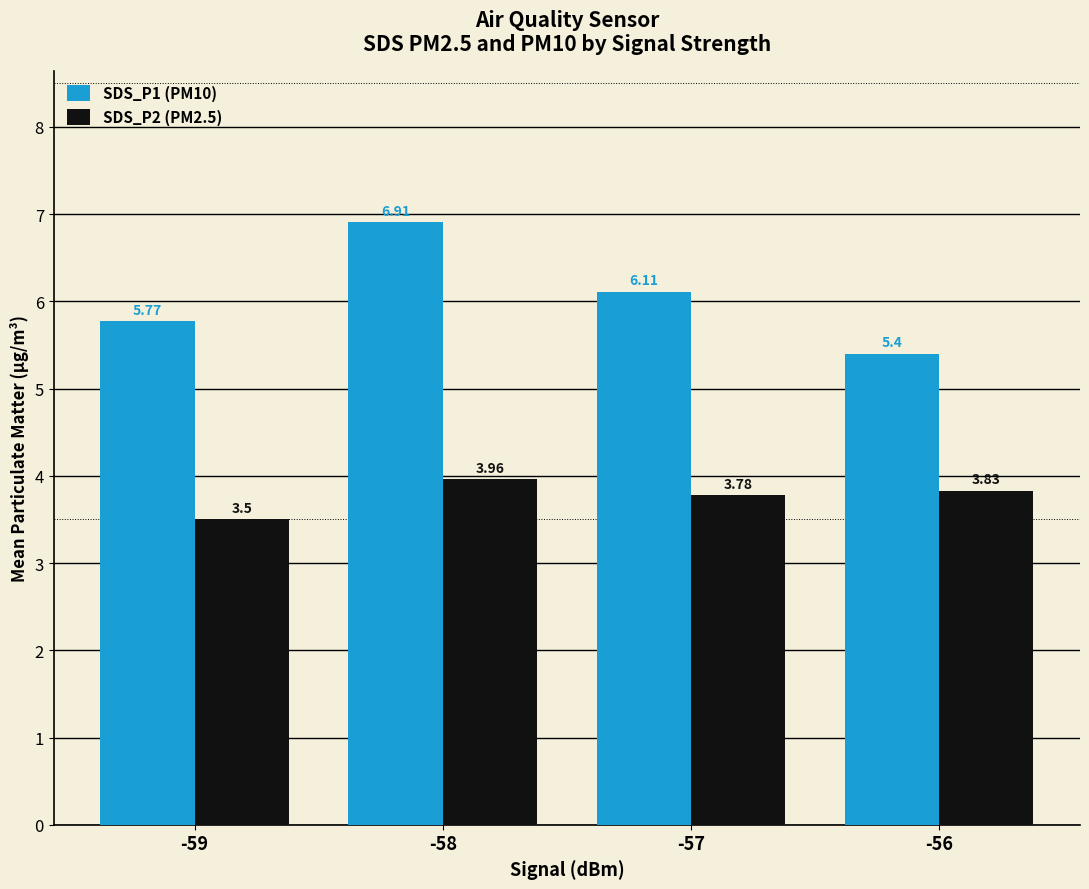

Rank the series at -56 from highest to lowest value.

SDS_P1 (PM10), SDS_P2 (PM2.5)